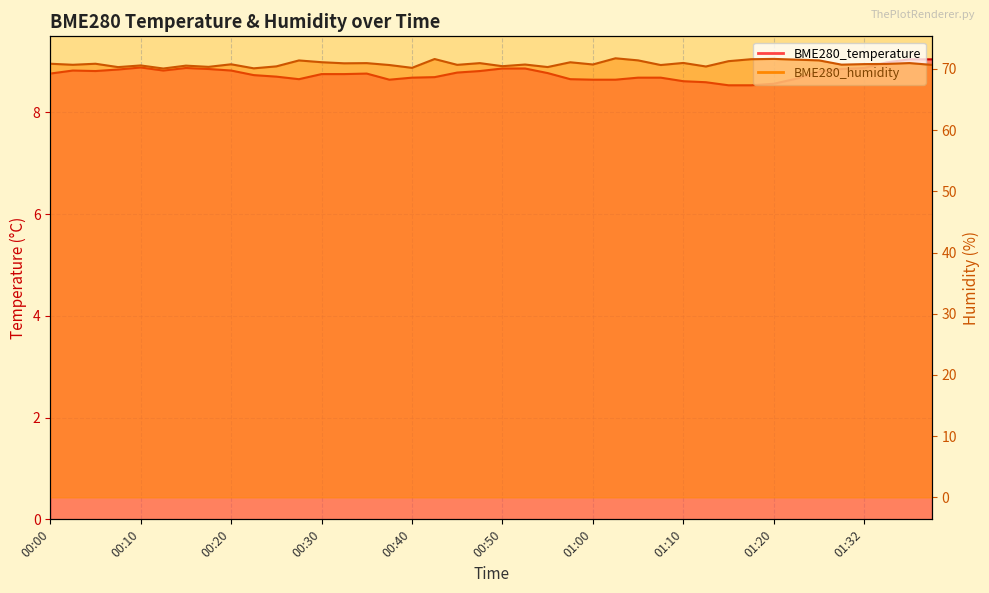

Which series has the widest spread of values?

BME280_humidity